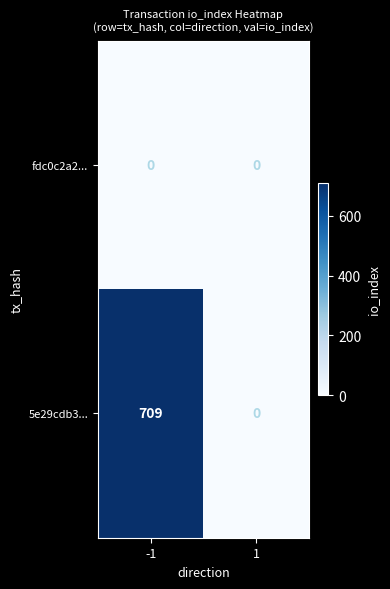

List the series in order of their overall mean, highest first.

5e29cdb3..., fdc0c2a2...